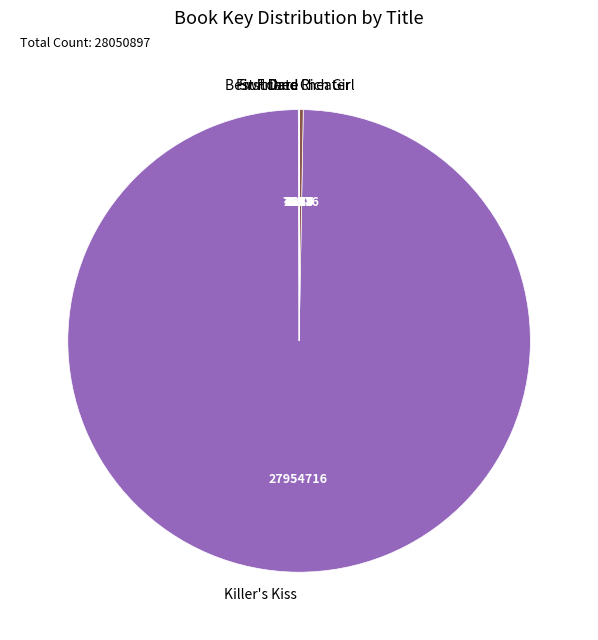

Which category has the biggest portion of the pie?

Killer's Kiss